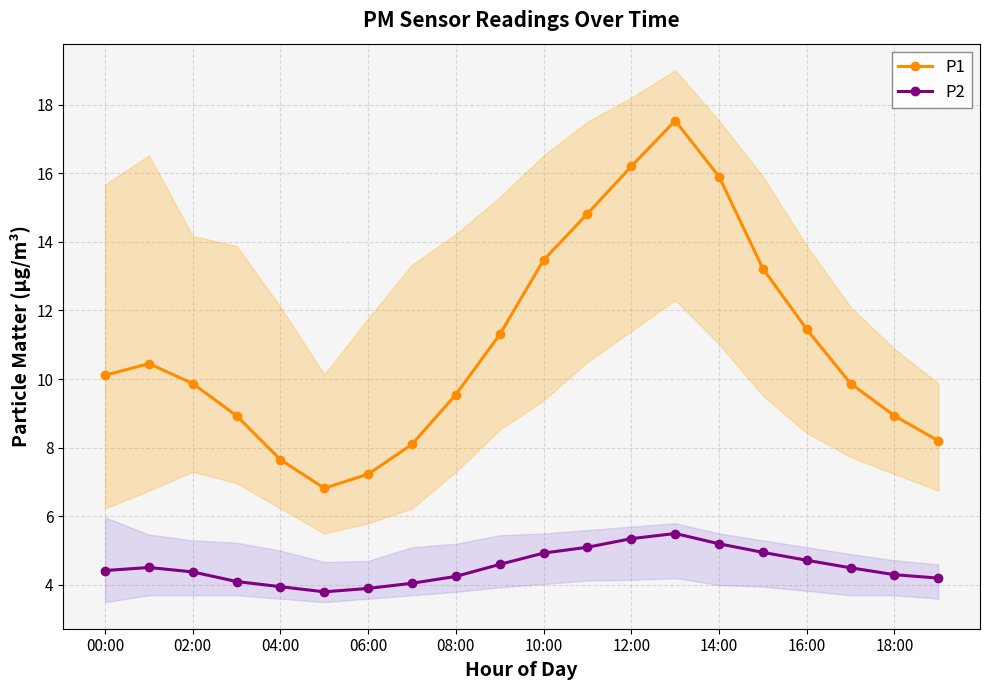

True or false: P2 and P1 intersect in this chart.

False